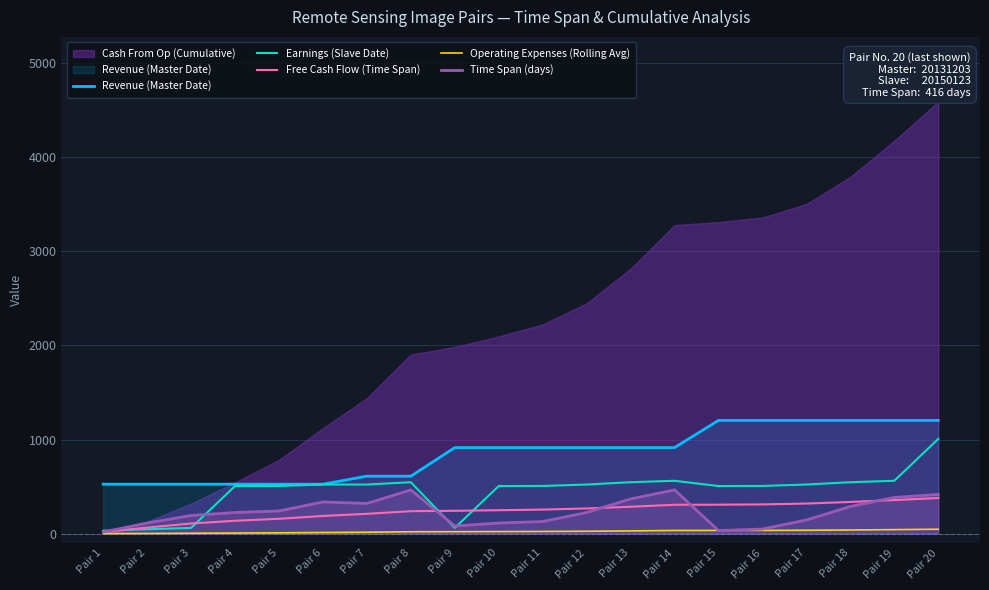

Is the value of Free Cash Flow (Time Span) at Pair 18 greater than the value of Earnings (Slave Date) at Pair 6?

No